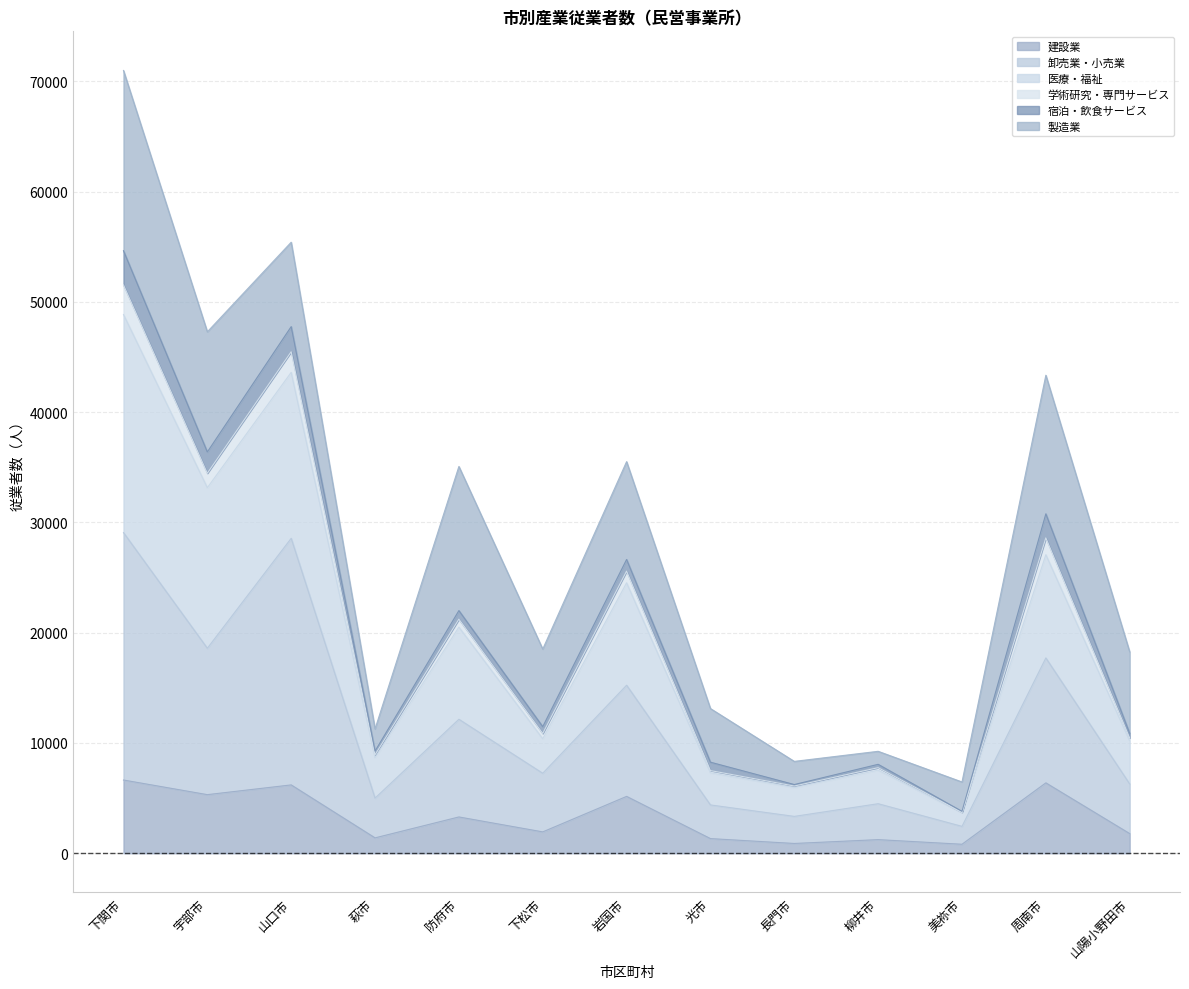

Which label corresponds to the smallest value in the chart?

美祢市